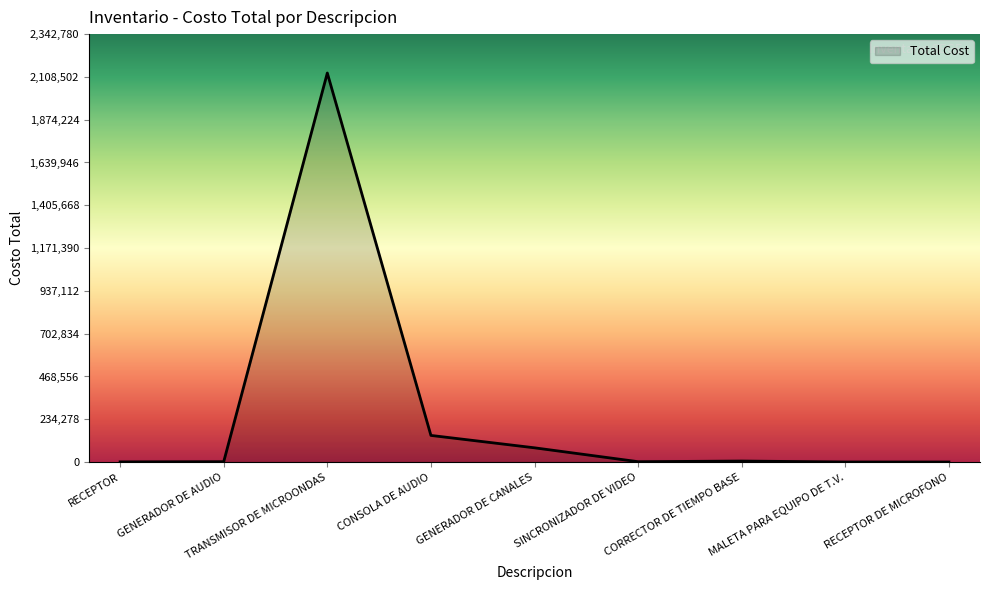

What is the difference between the maximum and minimum values?

2129500.0